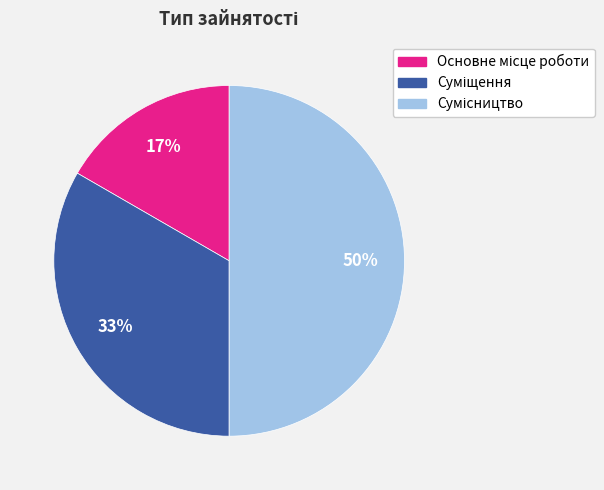

To the nearest percent, what is the difference between the largest and smallest slice percentages?

33%